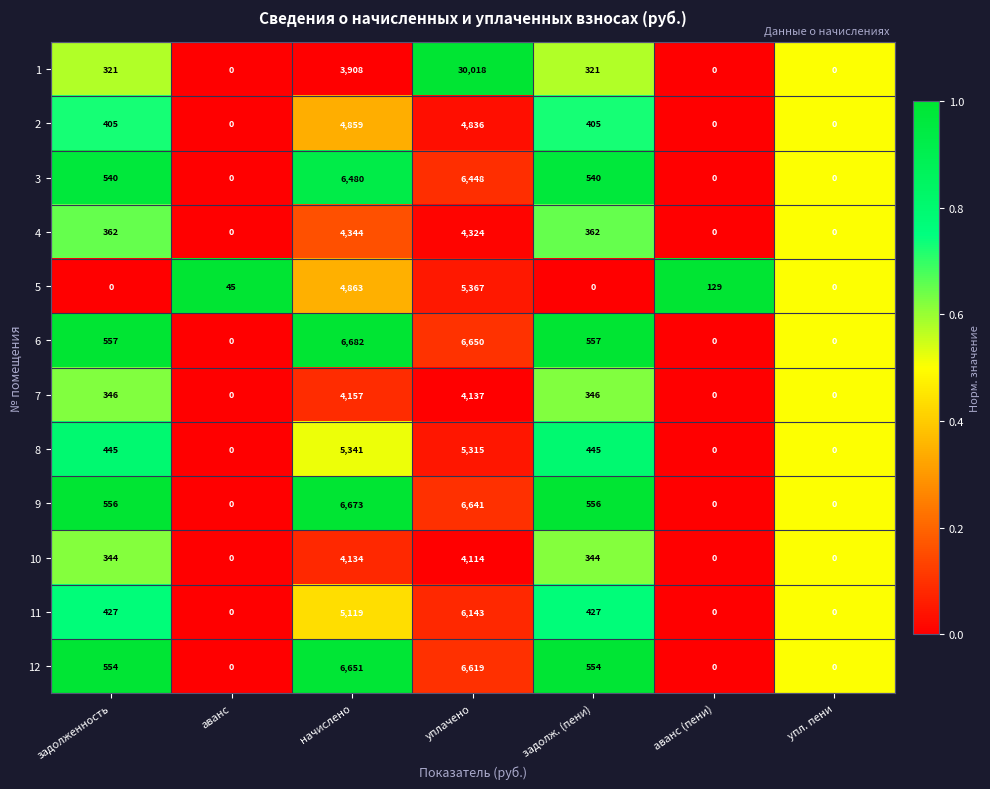

What is the difference between the highest and lowest values at аванс (пени)?

129